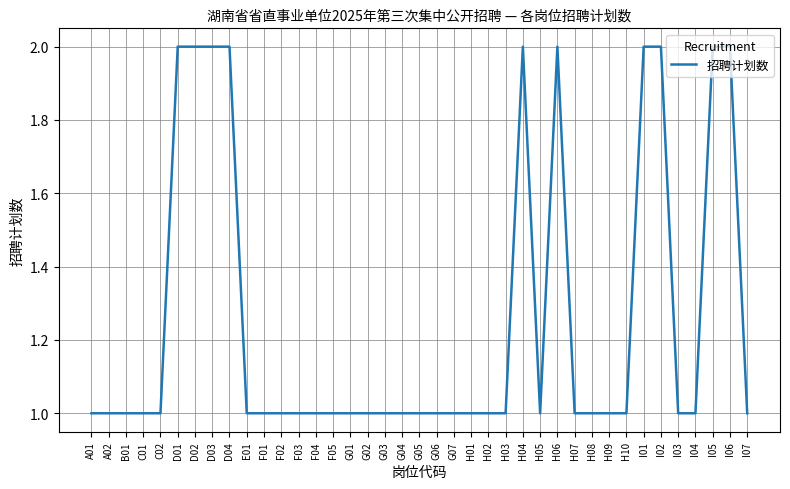

What position from the right is I05?

3